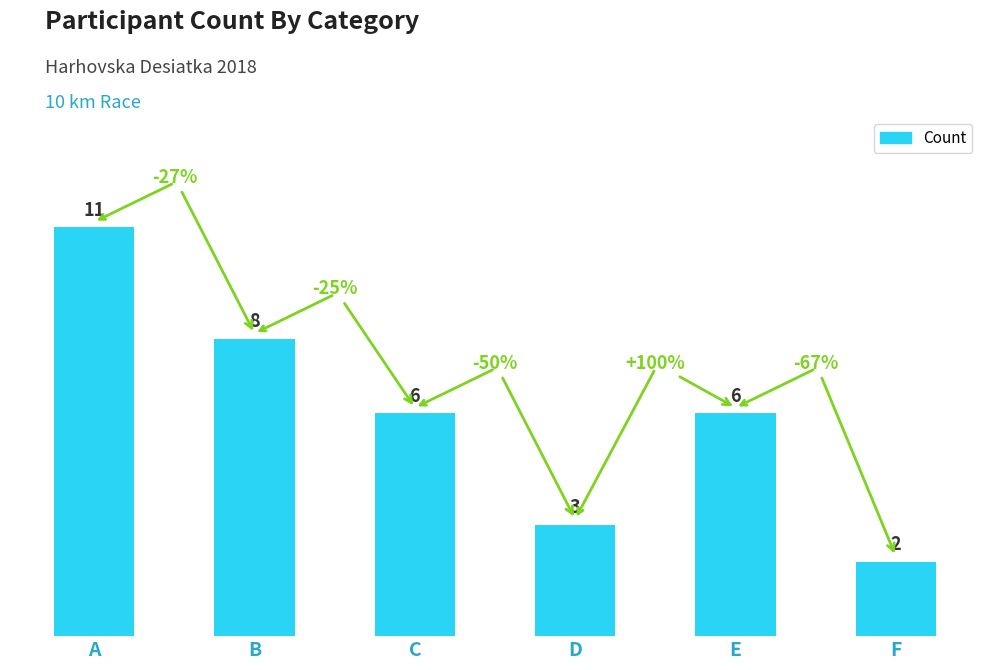

Which category has the lowest value across all series?

F